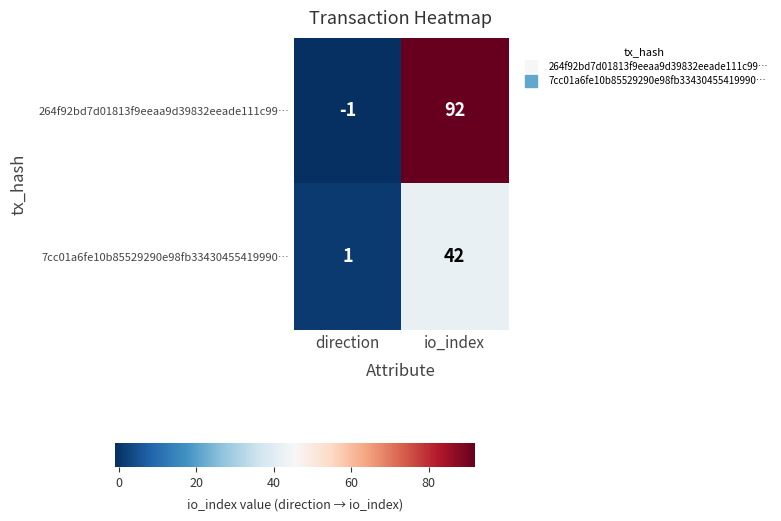

Count the number of data series in this chart.

2